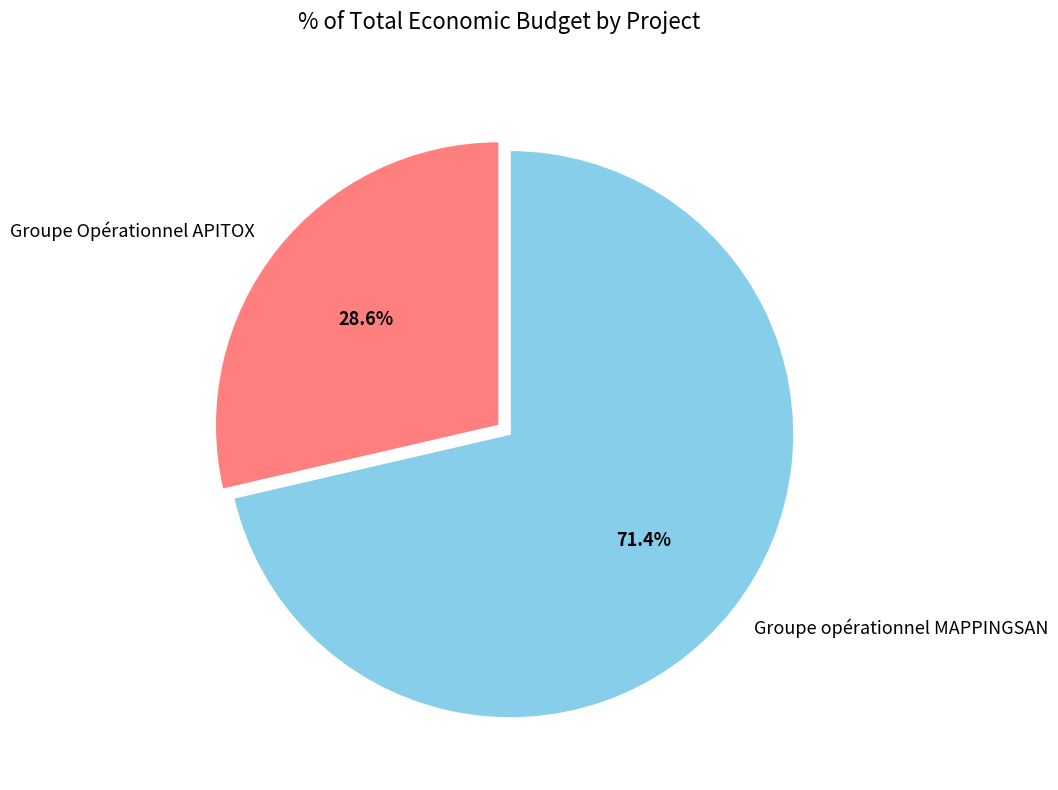

To the nearest percent, what portion does Groupe Opérationnel APITOX represent?

29%